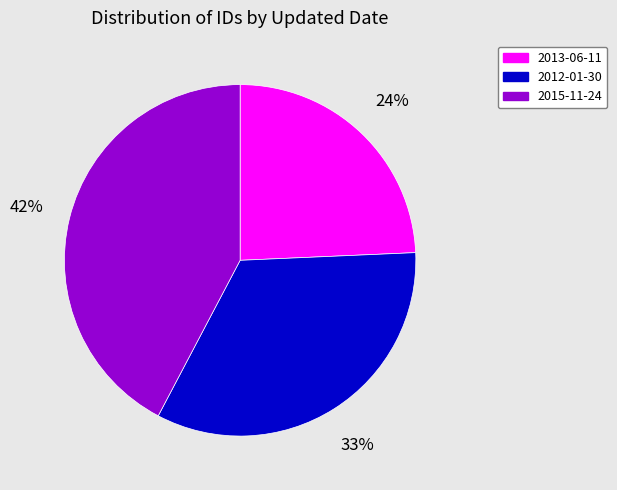

To the nearest percent, what is the average slice percentage?

33%